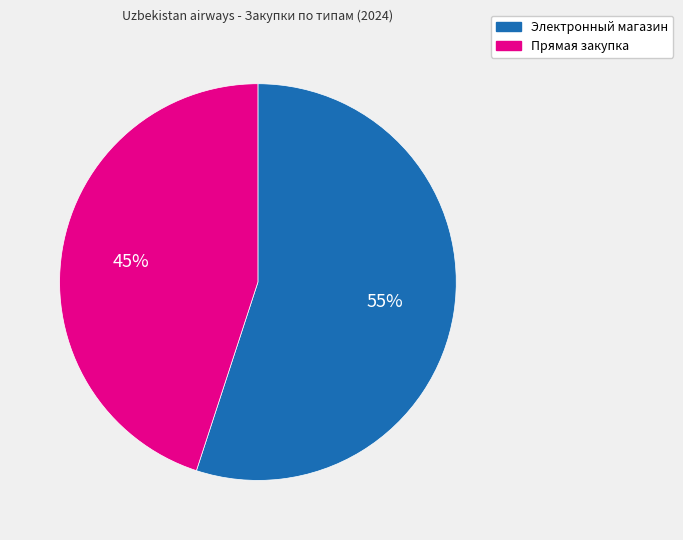

True or false: Прямая закупка accounts for 53% of the total.

False